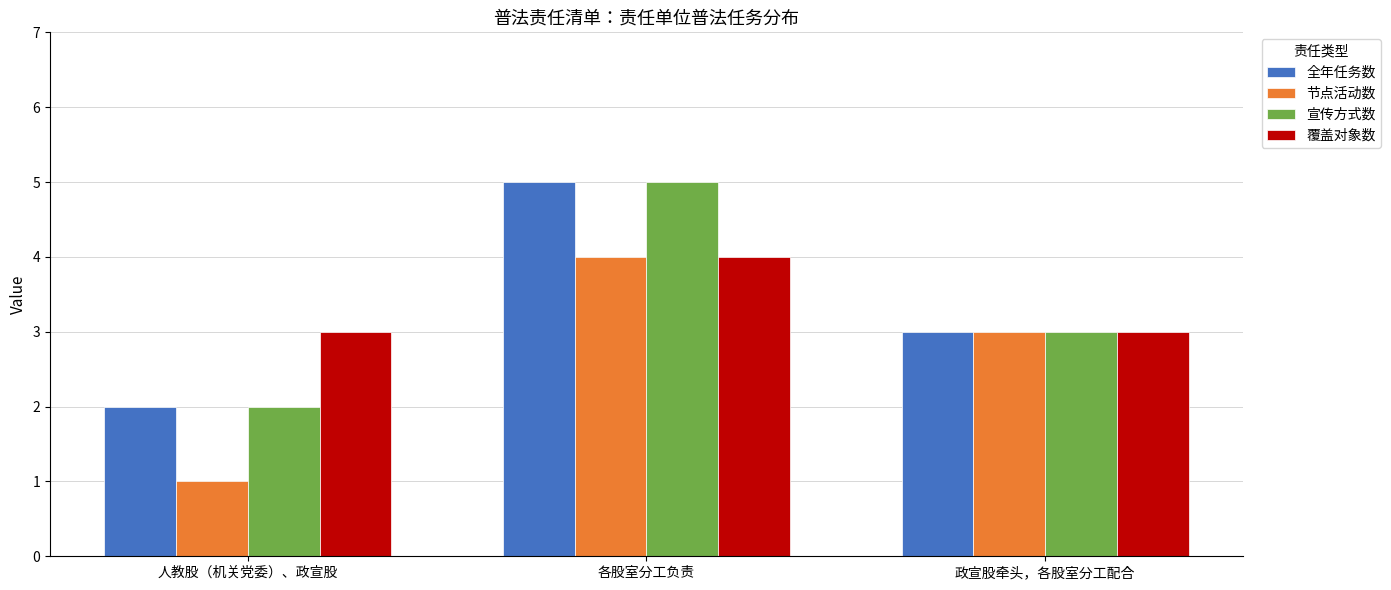

What is the total value across all series at 各股室分工负责?

18